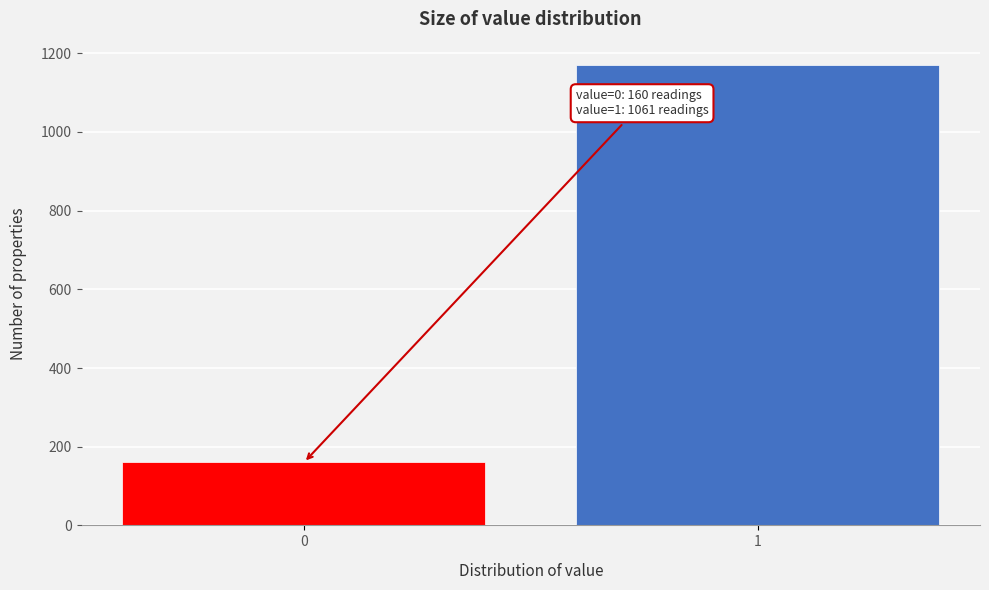

Reading right to left, list all the values displayed in this chart.

1171	160